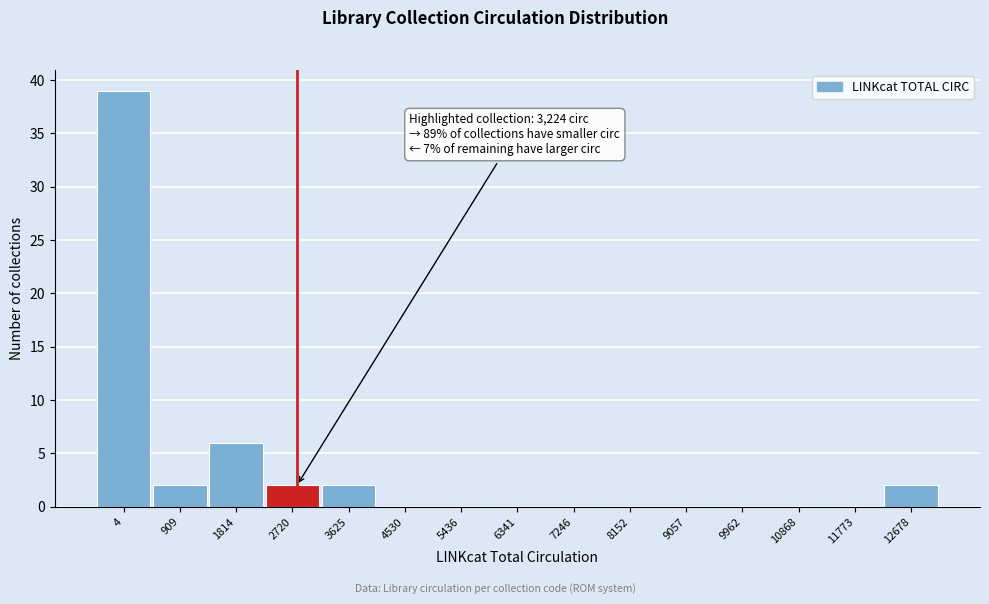

Reading right to left, list all the values displayed in this chart.

12678=2	11773=0	10868=0	9962=0	9057=0	8152=0	7246=0	6341=0	5436=0	4530=0	3625=2	2720=2	1814=6	909=2	4=39